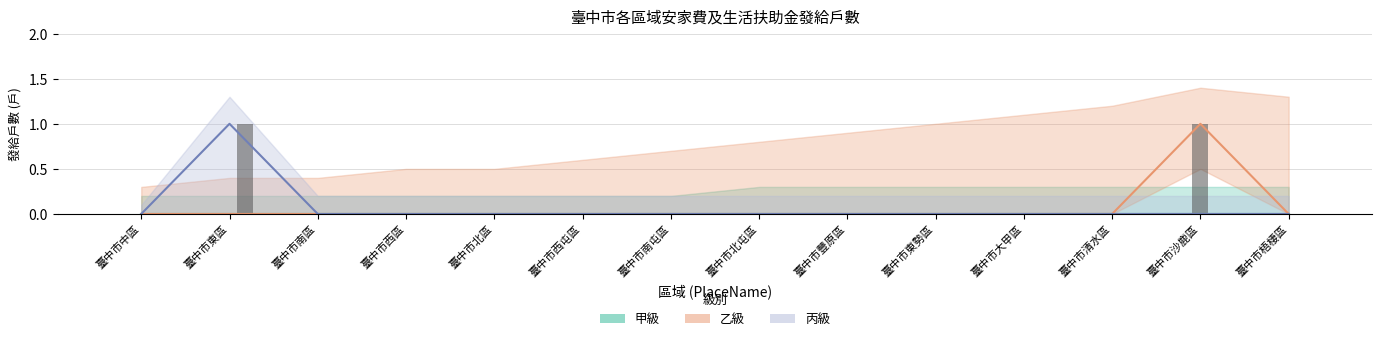

Between 臺中市東勢區 and 臺中市中區, which is larger?

臺中市東勢區